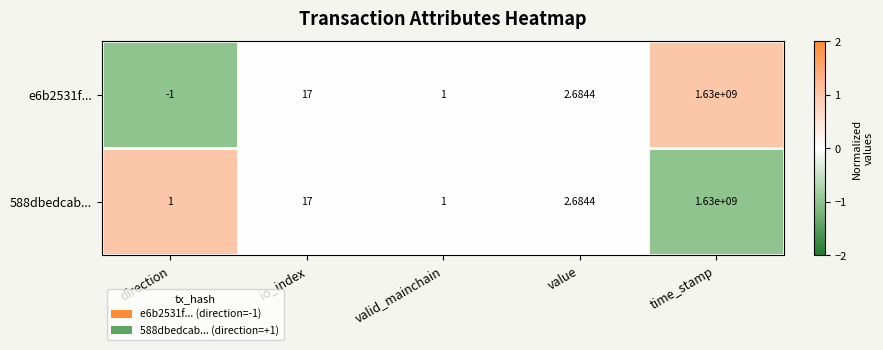

At which category is the sum across all series the highest?

time_stamp